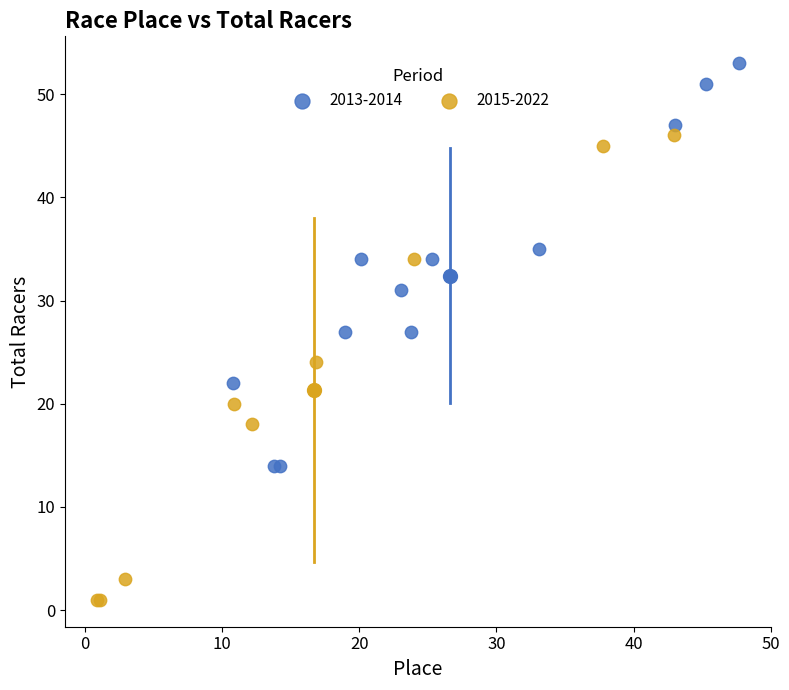

Which series contains the highest Y value?

2013-2014